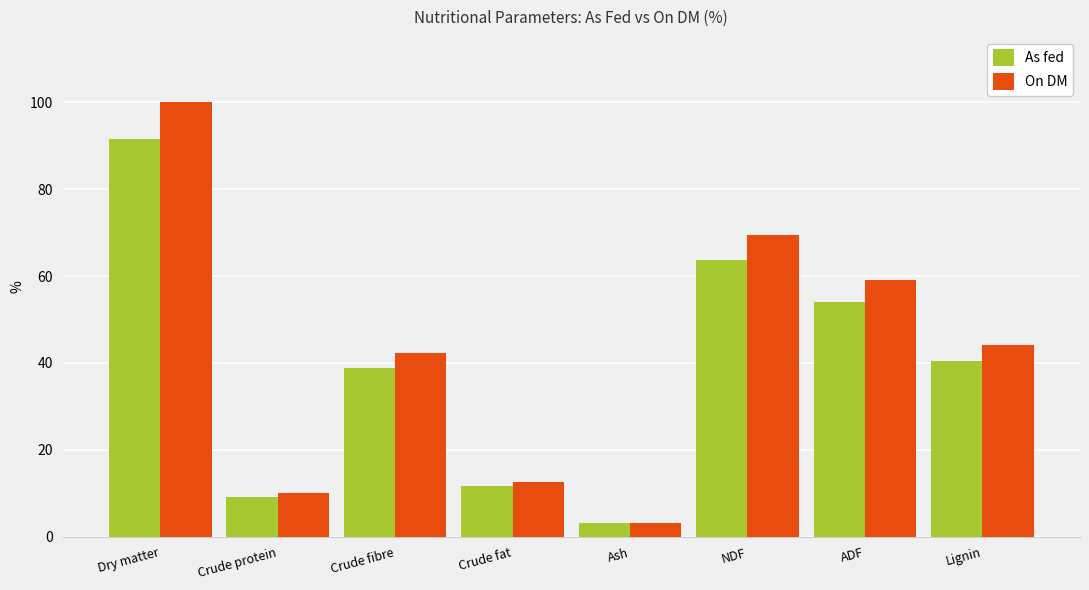

How many distinct data groups are displayed?

2